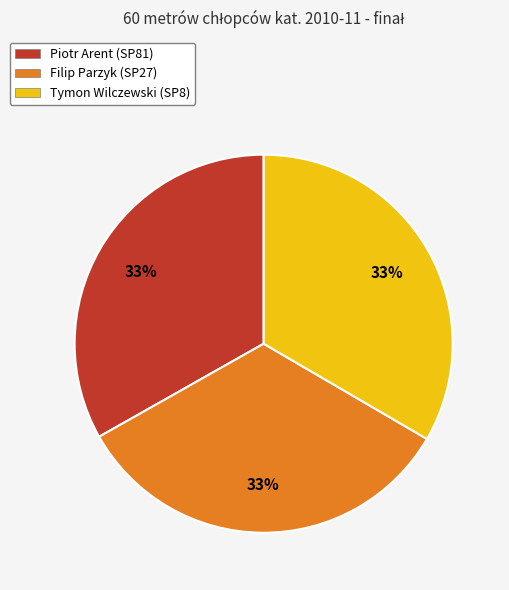

To the nearest percent, what is the combined percentage of Piotr Arent (SP81) and Filip Parzyk (SP27)?

67%